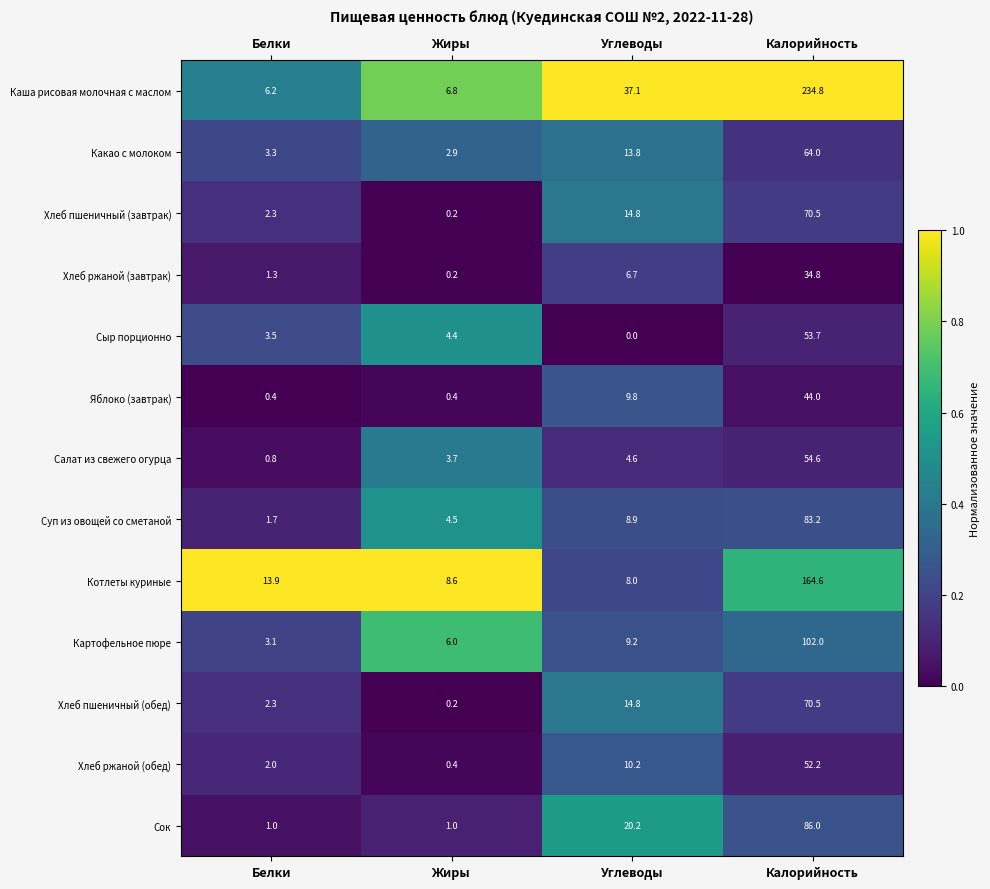

Where does the Салат из свежего огурца series first go above 4?

Углеводы